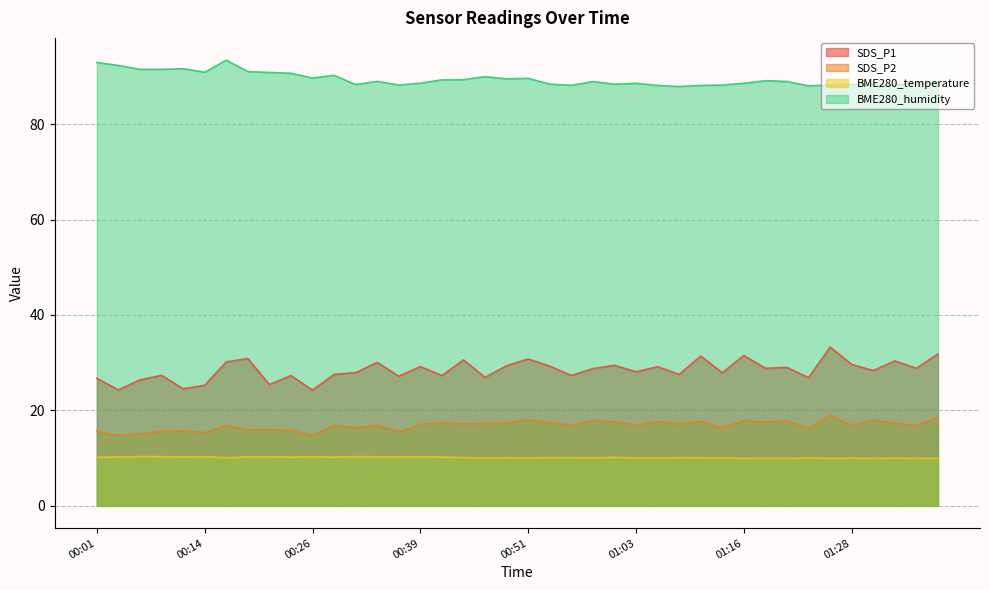

How many lines are shown in the chart?

4